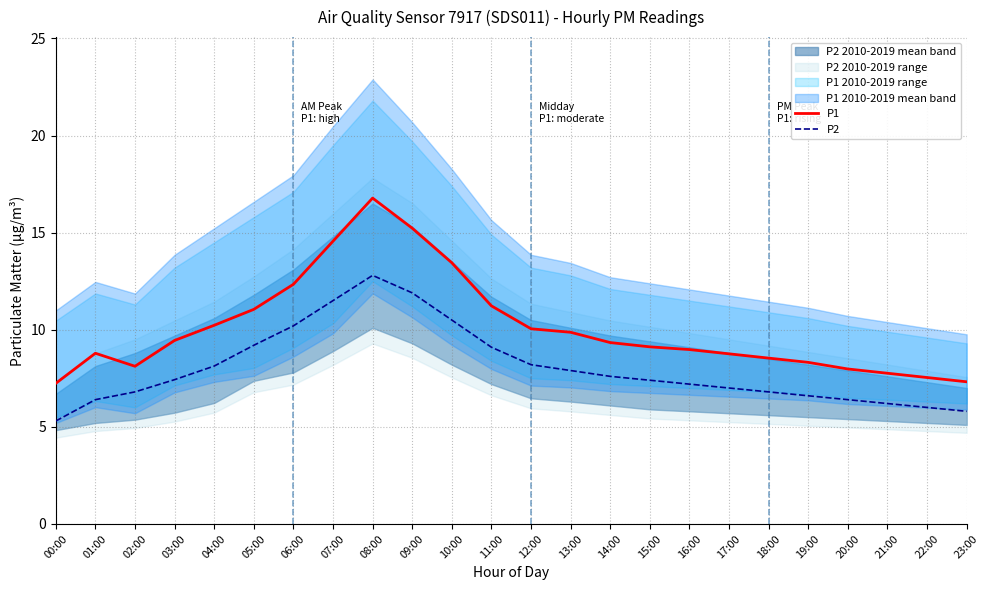

What is the maximum value for P2?

12.8